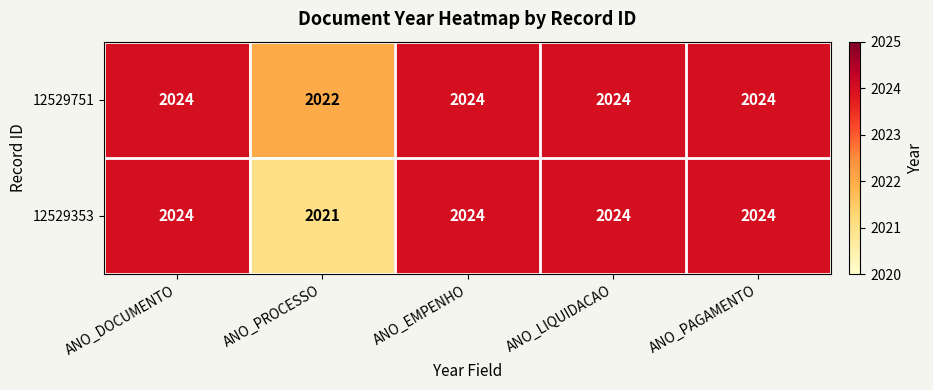

Reading left to right, list all the values displayed in this chart.

12529751: 2024	2022	2024	2024	2024
12529353: 2024	2021	2024	2024	2024